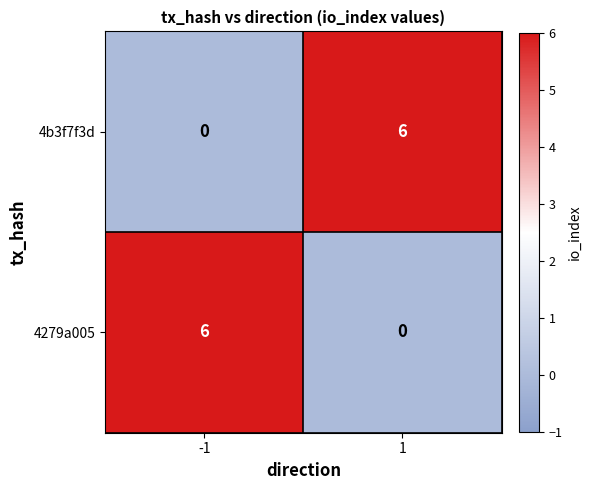

At -1, list the series in order from largest to smallest.

4279a005, 4b3f7f3d